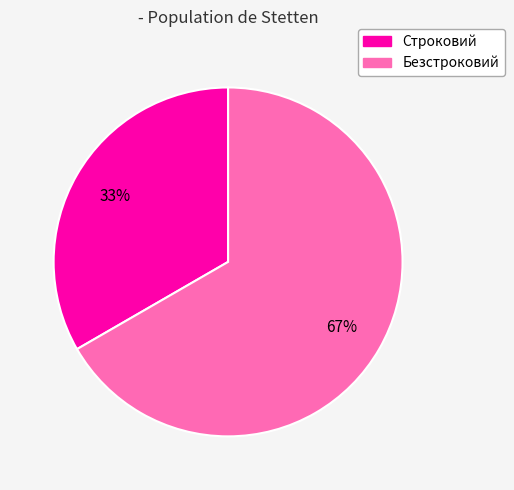

The Безстроковий slice represents 58% of the pie. True or false?

False